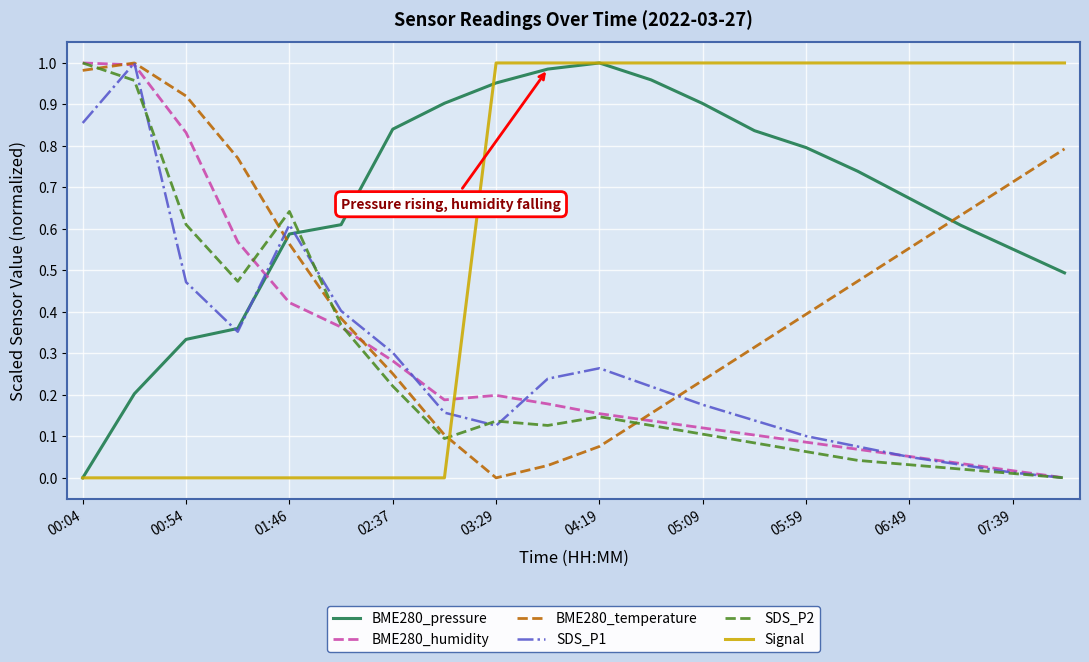

How many times do BME280_temperature and Signal cross each other?

1